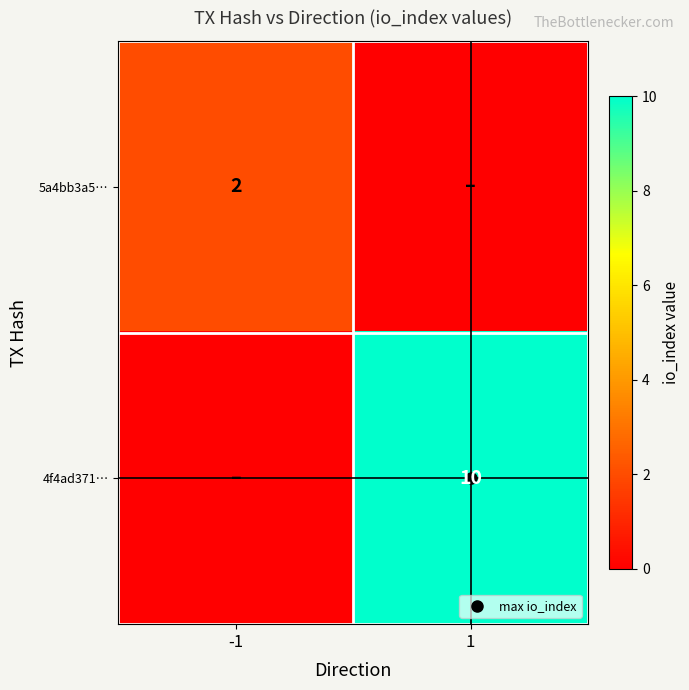

What is the average value of the 4f4ad371… series?

5